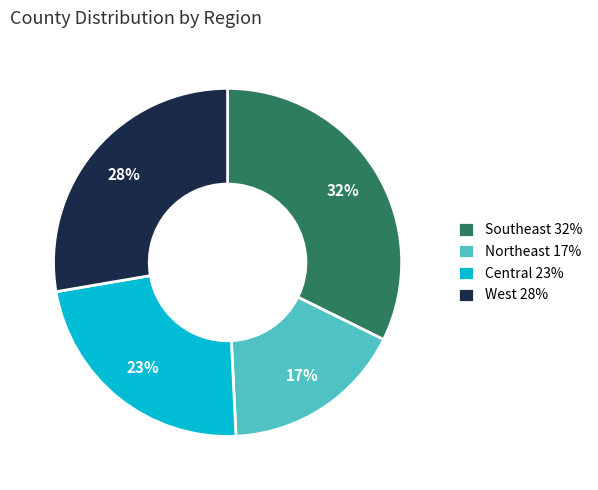

To the nearest percent, what portion does West 28% represent?

28%